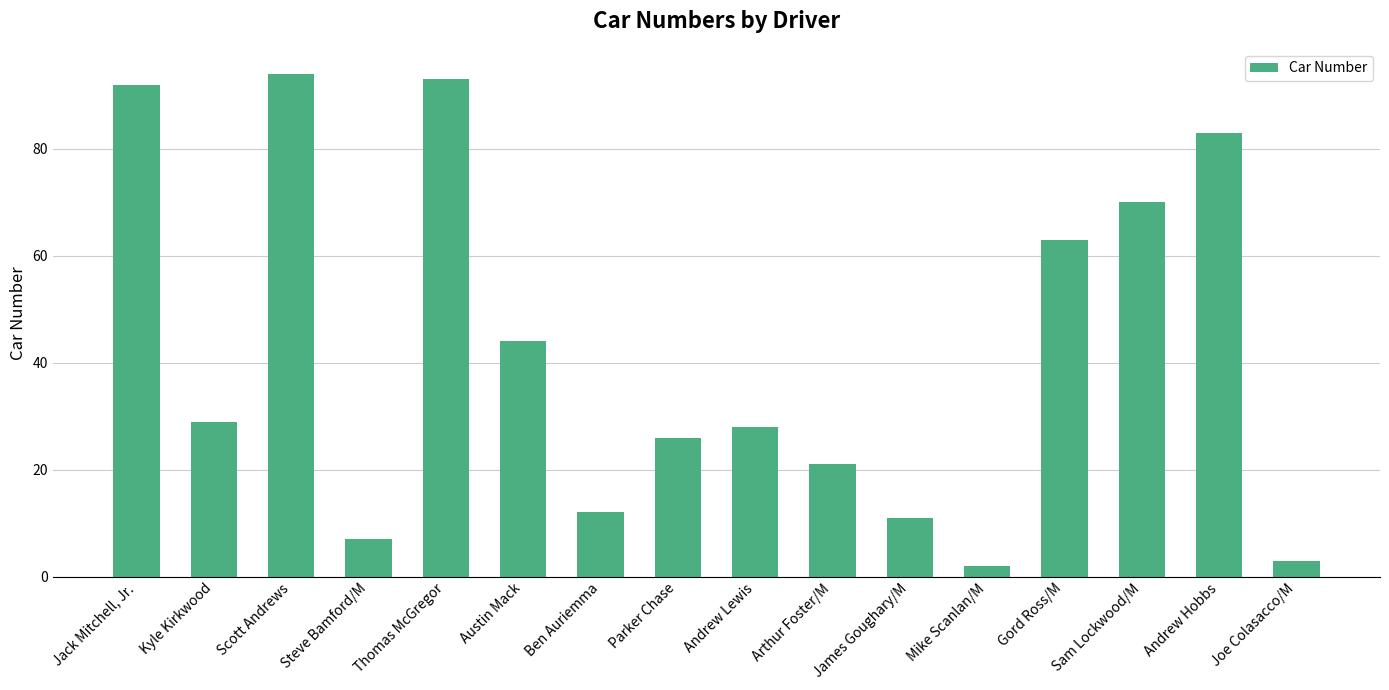

How many values are below 29?

8